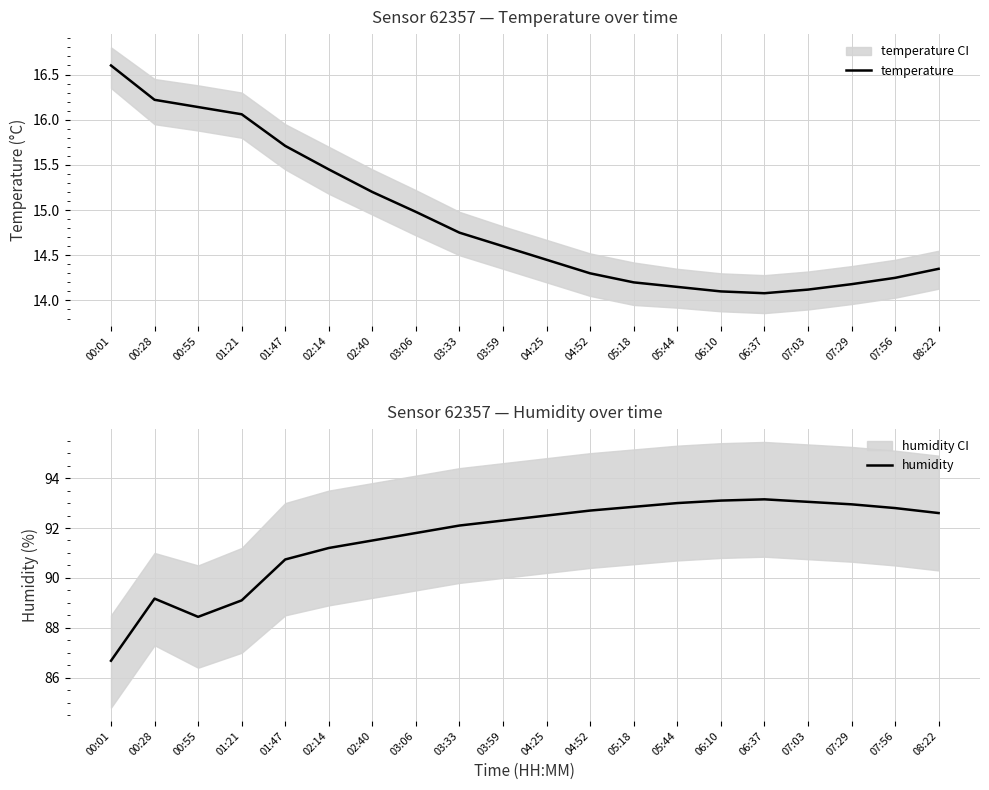

Read the humidity value at 01:47.

90.7